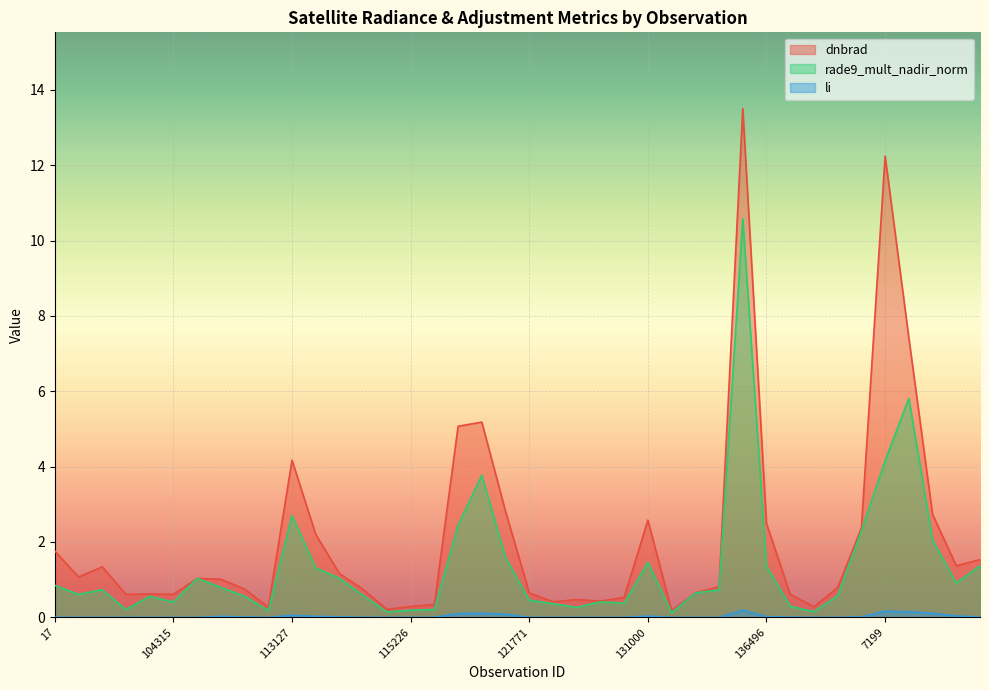

List the labels in order of rade9_mult_nadir_norm value, largest first.

135187, 141331, 7199, 119873, 113127, 3797, 140194, 141525, 120041, 131000, 142500, 136496, 113477, 113644, 104431, 142116, 17, 107081, 102751, 133343, 133159, 101013, 113817, 139813, 107253, 103720, 121771, 123011, 104315, 123193, 122289, 136688, 122837, 103476, 115464, 115226, 109184, 137664, 115113, 132798